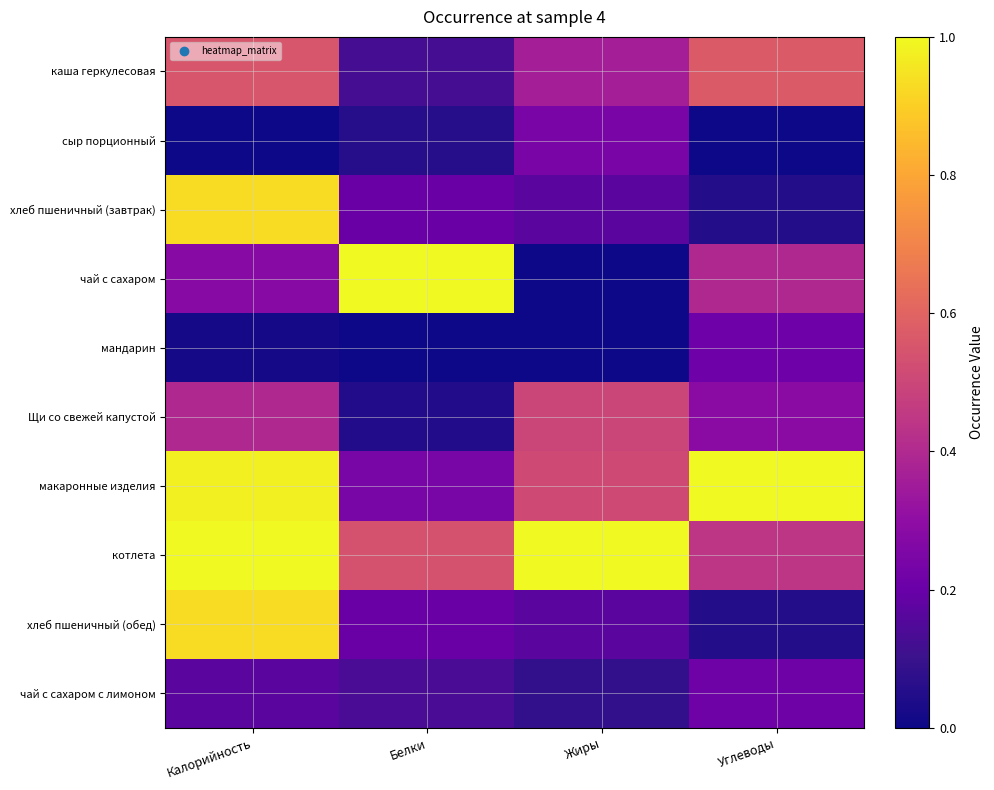

Between Белки and Углеводы, which series saw the biggest shift?

макаронные изделия